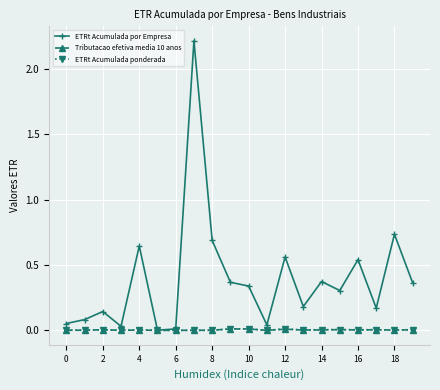

How many lines are shown in the chart?

3